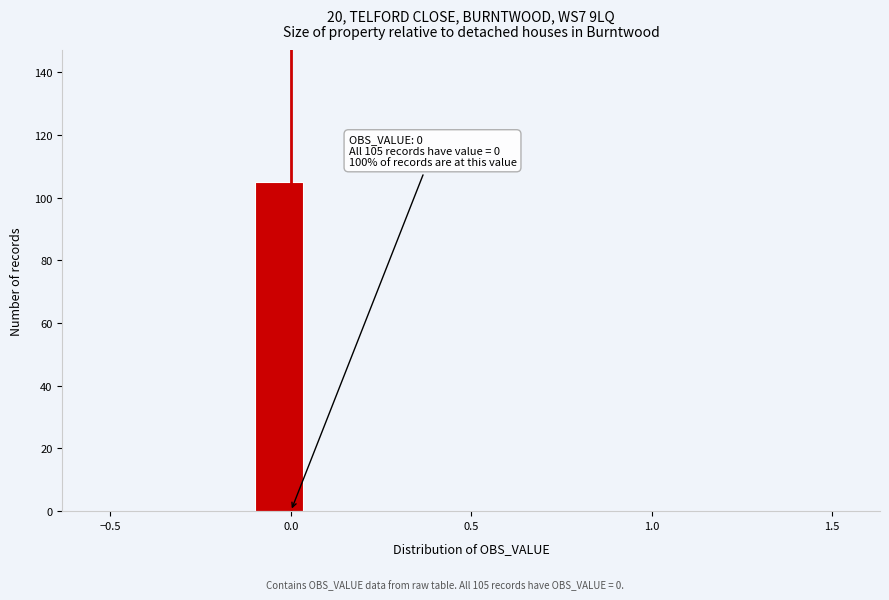

Around what value on the x-axis is the tallest bar? Give the approximate position of its centre, as read against the axis.

-0.05